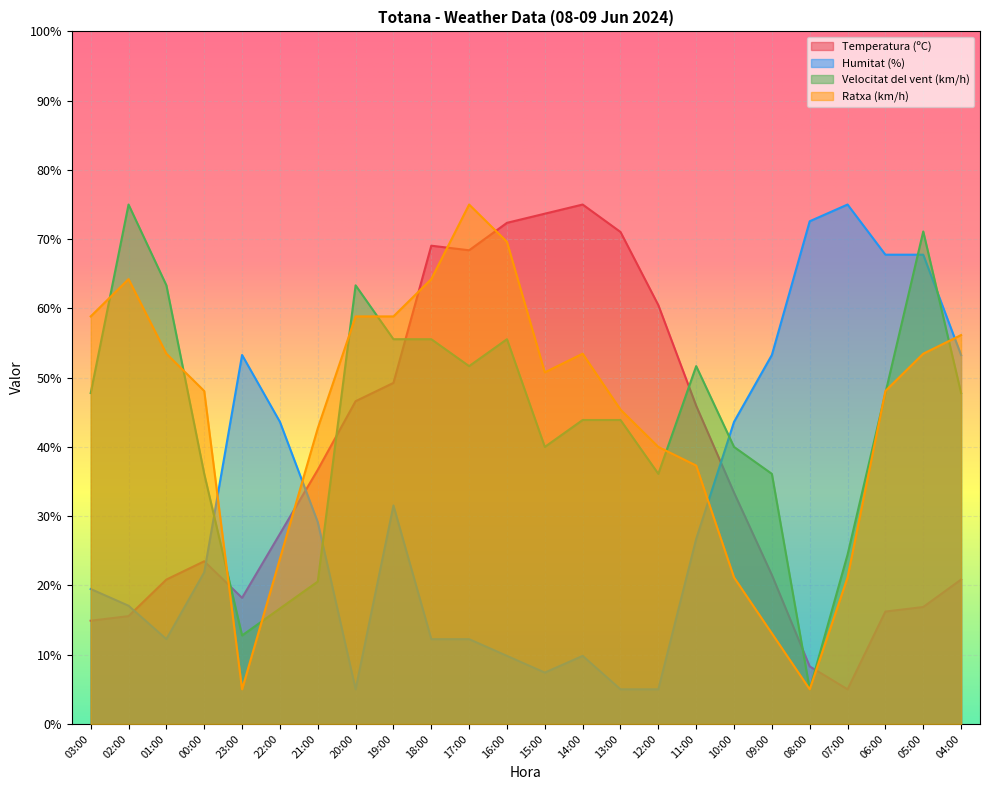

Reading left to right, transcribe all the data shown in this chart.

Temperatura (ºC): 03:00=14.9	02:00=15.6	01:00=20.8	00:00=23.5	23:00=18.2	22:00=27.5	21:00=36.7	20:00=46.6	19:00=49.2	18:00=69.1	17:00=68.4	16:00=72.4	15:00=73.7	14:00=75.0	13:00=71.0	12:00=60.5	11:00=45.9	10:00=33.4	09:00=21.5	08:00=8.3	07:00=5.0	06:00=16.2	05:00=16.9	04:00=20.8
Humitat (%): 03:00=19.5	02:00=17.1	01:00=12.2	00:00=21.9	23:00=53.3	22:00=43.6	21:00=29.1	20:00=5.0	19:00=31.6	18:00=12.2	17:00=12.2	16:00=9.8	15:00=7.4	14:00=9.8	13:00=5.0	12:00=5.0	11:00=26.7	10:00=43.6	09:00=53.3	08:00=72.6	07:00=75.0	06:00=67.8	05:00=67.8	04:00=53.3
Velocitat del vent (km/h): 03:00=47.8	02:00=75.0	01:00=63.3	00:00=36.1	23:00=12.8	22:00=16.7	21:00=20.6	20:00=63.3	19:00=55.6	18:00=55.6	17:00=51.7	16:00=55.6	15:00=40.0	14:00=43.9	13:00=43.9	12:00=36.1	11:00=51.7	10:00=40.0	09:00=36.1	08:00=5.0	07:00=24.4	06:00=47.8	05:00=71.1	04:00=47.8
Ratxa (km/h): 03:00=58.8	02:00=64.2	01:00=53.5	00:00=48.1	23:00=5.0	22:00=23.8	21:00=42.7	20:00=58.8	19:00=58.8	18:00=64.2	17:00=75.0	16:00=69.6	15:00=50.8	14:00=53.5	13:00=45.4	12:00=40.0	11:00=37.3	10:00=21.2	09:00=13.1	08:00=5.0	07:00=21.2	06:00=48.1	05:00=53.5	04:00=56.2